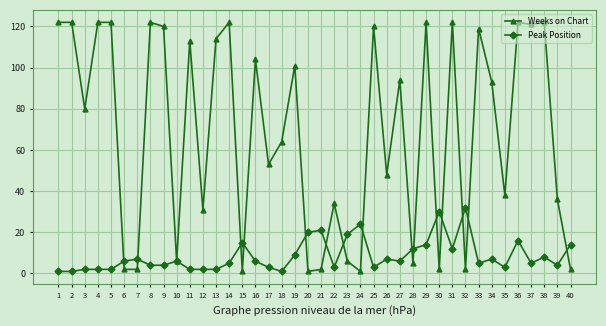

Which series has the largest total across all categories?

Weeks on Chart